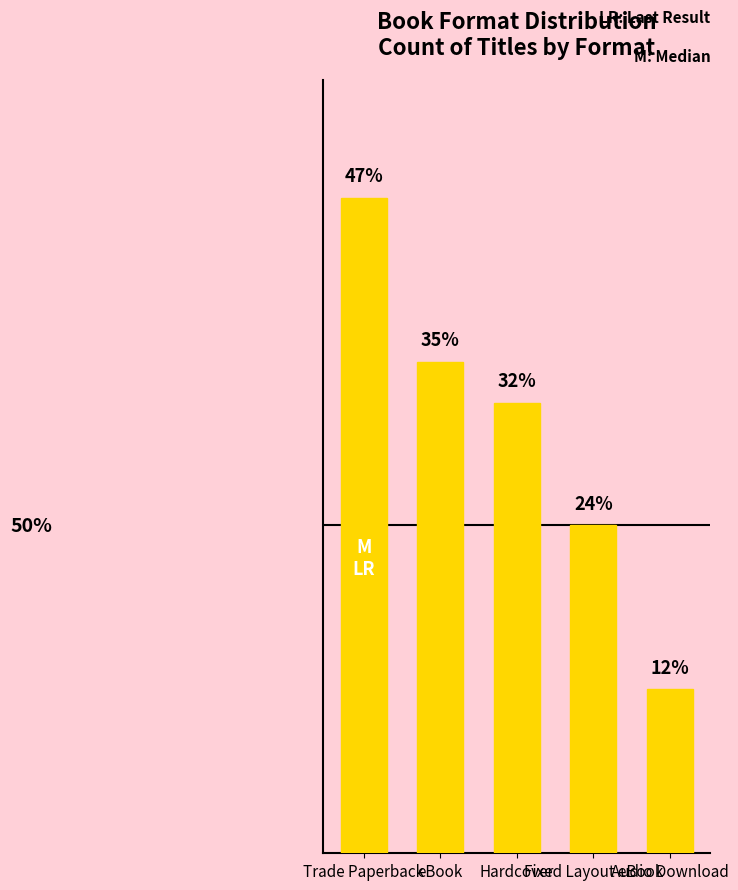

Rank the categories by value from lowest to highest.

Audio Download, Fixed Layout eBook, Hardcover, eBook, Trade Paperback